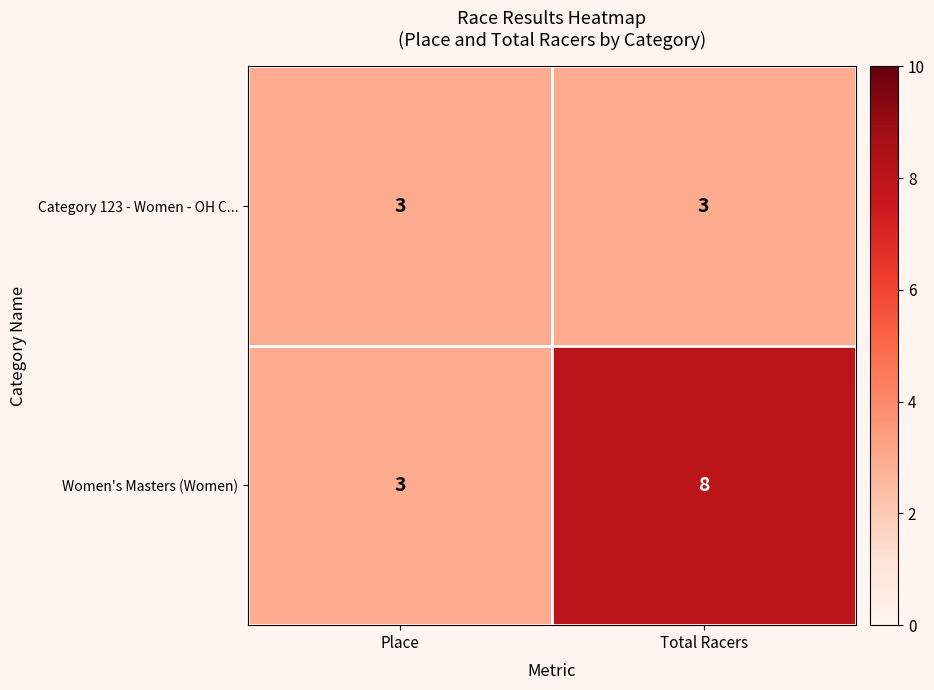

Reading left to right, what are all the values shown in this chart?

Category 123 - Women - OH C...: Place=3	Total Racers=3
Women's Masters (Women): Place=3	Total Racers=8